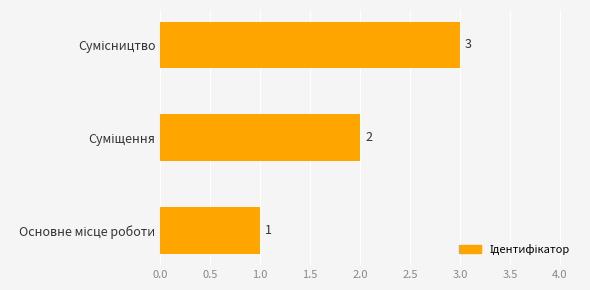

What is the maximum value shown in the chart?

3